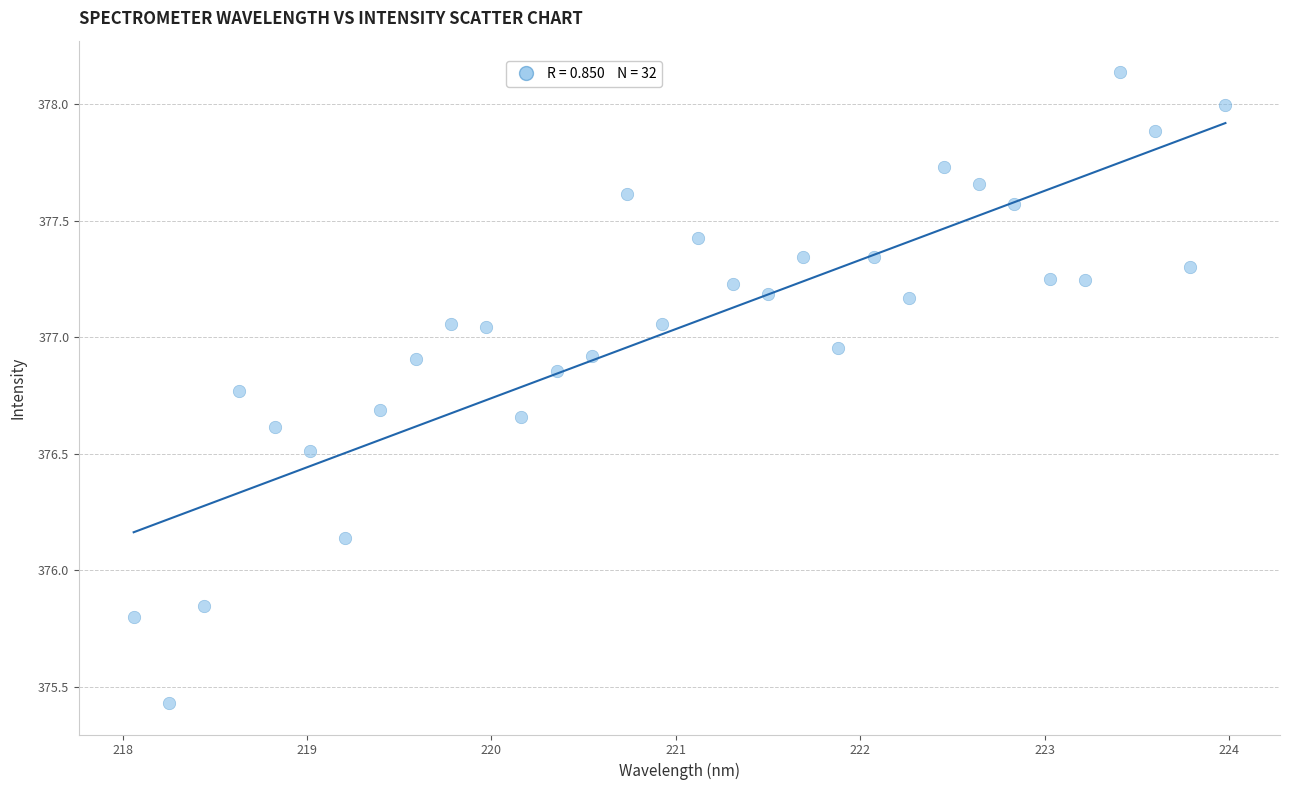

What is the range of Y values (max minus min)?

2.7